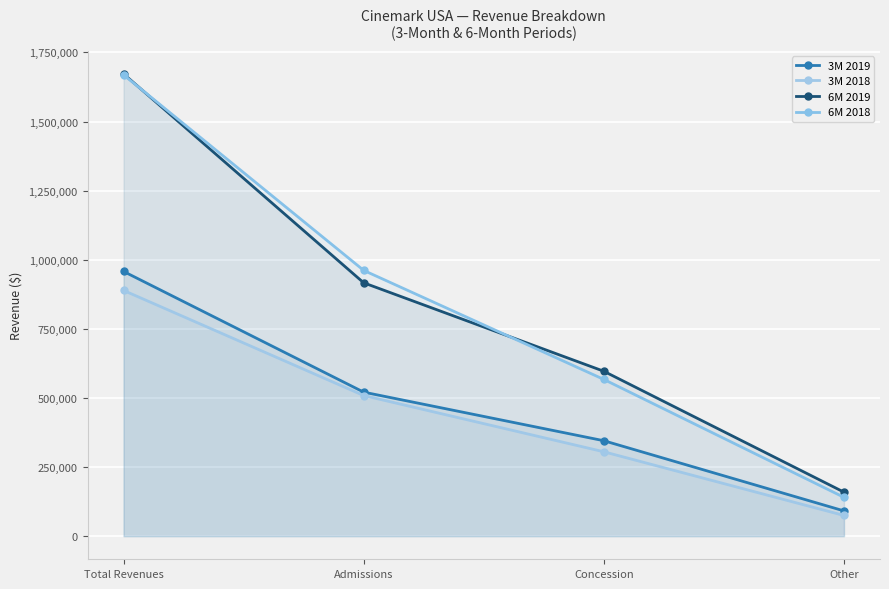

What is the total value across all series at Admissions?

2908048